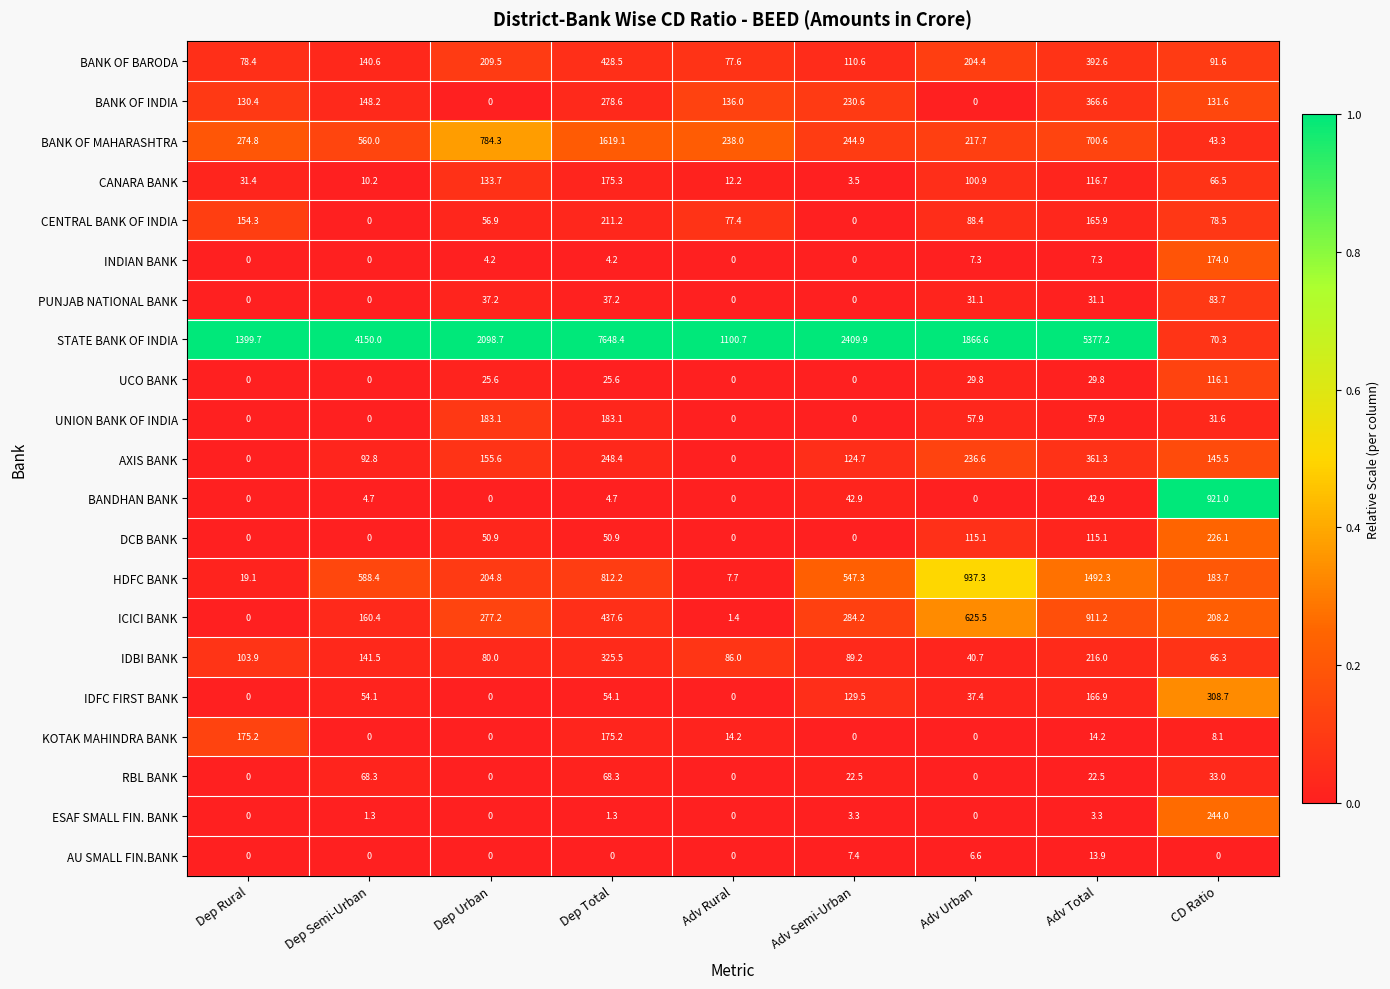

What is the difference between the UNION BANK OF INDIA values at Dep Rural and CD Ratio?

31.6